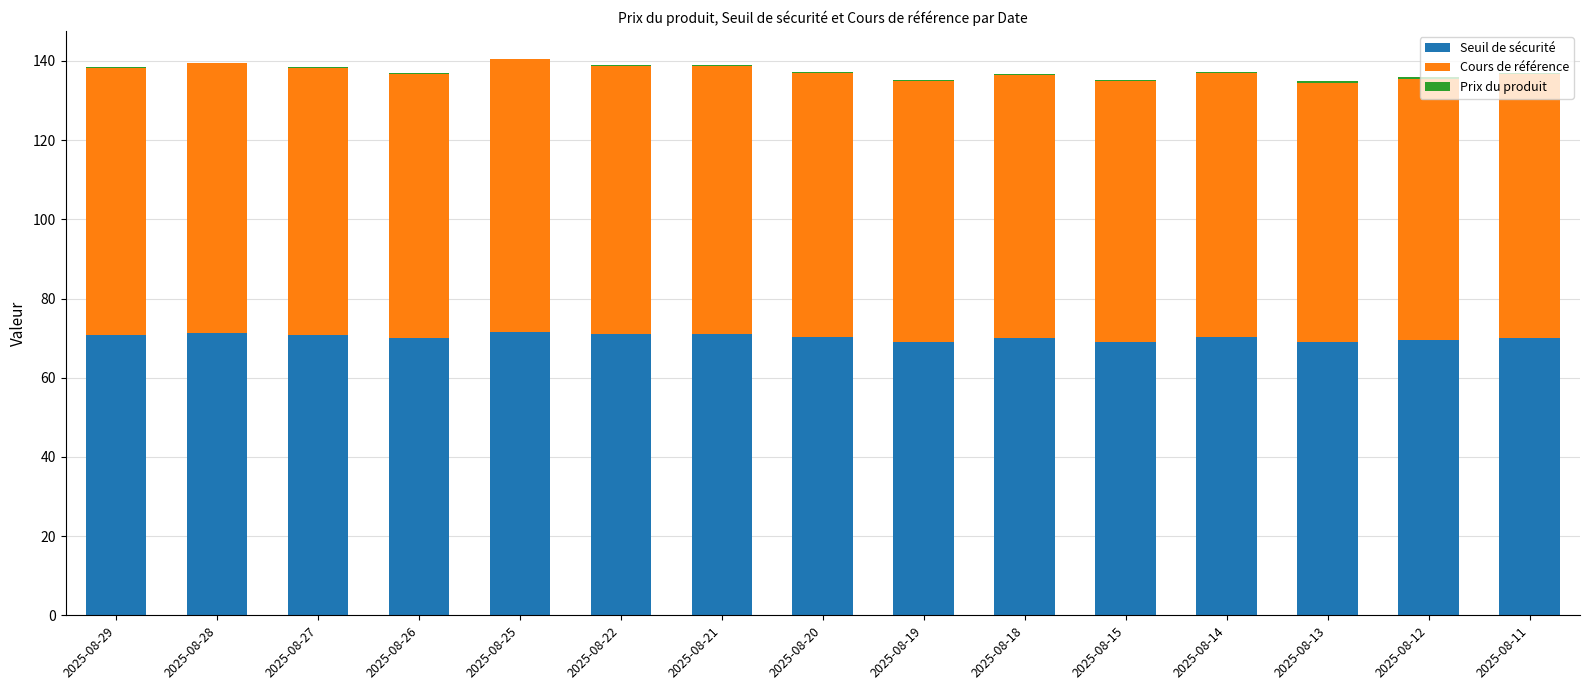

The Seuil de sécurité series shows 70.0 at 2025-08-26. True or false?

True